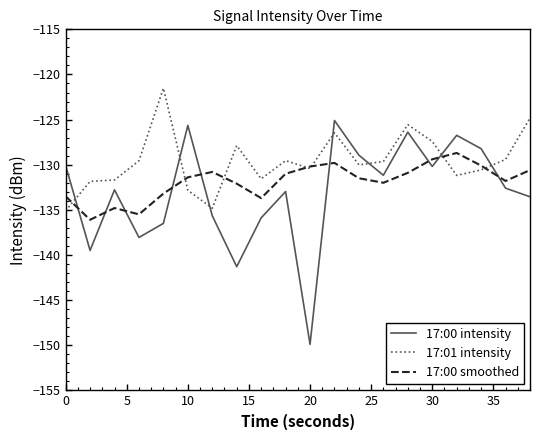

What is the sum of all 17:01 intensity values?

-2591.9